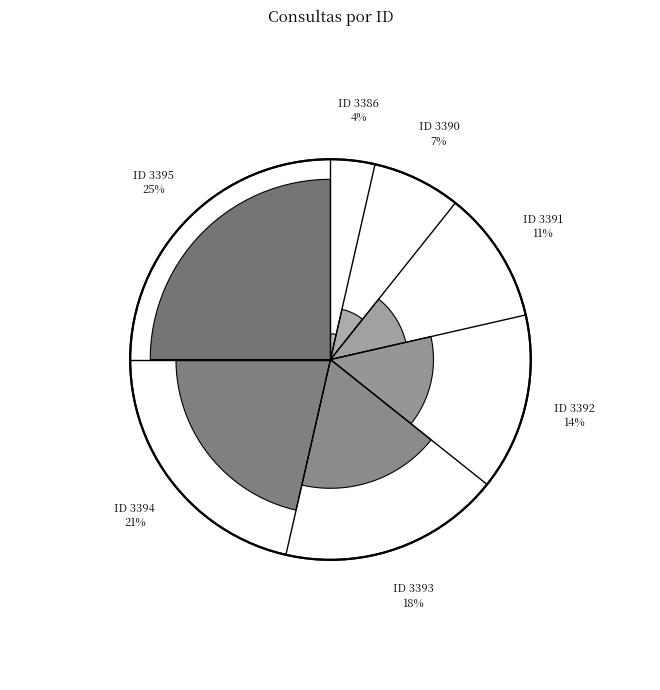

How much of the chart is everything except 3392?

85.7%